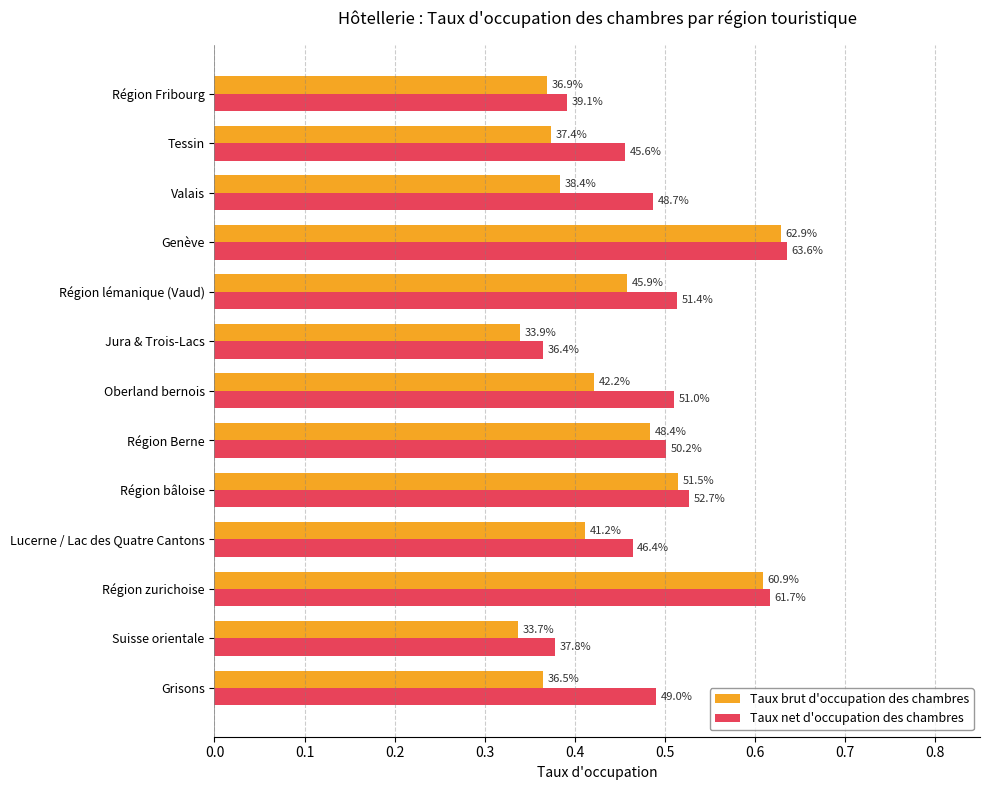

What are all the series names shown in the legend?

Taux brut d'occupation des chambres, Taux net d'occupation des chambres